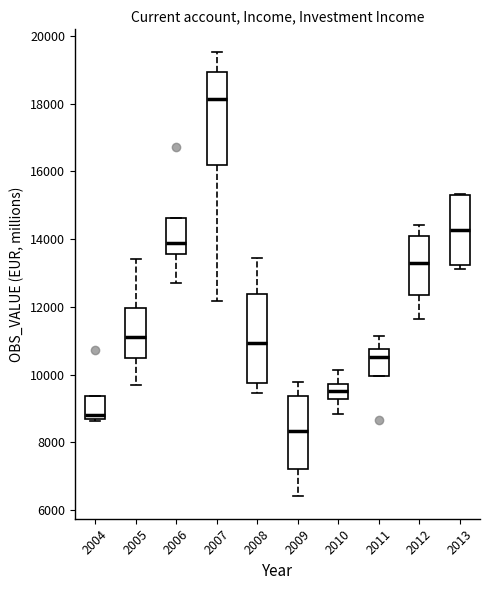

Reading left to right, transcribe this box plot: for each box, give where its median line is, the range the box spans, and where its two whiskers end, as read against the y-axis. The values are not printed on the chart, so give them approximately, as read against the axis.

2004: median 8800, box 8600 to 9400, whiskers 8600 to 9400
2005: median 11200, box 10400 to 12000, whiskers 9600 to 13400
2006: median 13800, box 13600 to 14600, whiskers 12600 to 14600
2007: median 18200, box 16200 to 19000, whiskers 12200 to 19600
2008: median 11000, box 9800 to 12400, whiskers 9400 to 13400
2009: median 8400, box 7200 to 9400, whiskers 6400 to 9800
2010: median 9600, box 9200 to 9800, whiskers 8800 to 10200
2011: median 10600, box 10000 to 10800, whiskers 10000 to 11200
2012: median 13200, box 12400 to 14200, whiskers 11600 to 14400
2013: median 14200, box 13200 to 15200, whiskers 13200 (just below the box's lower edge) to 15400